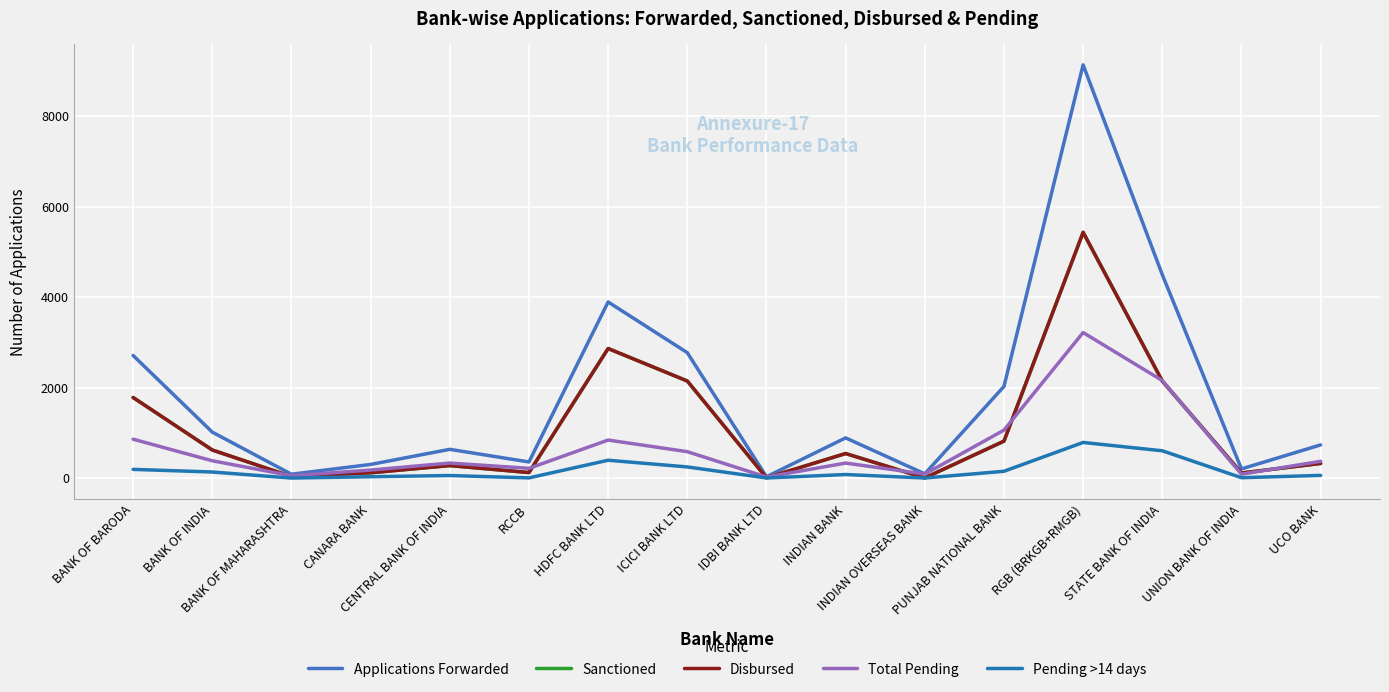

Which label corresponds to the largest value in the chart?

RGB (BRKGB+RMGB)